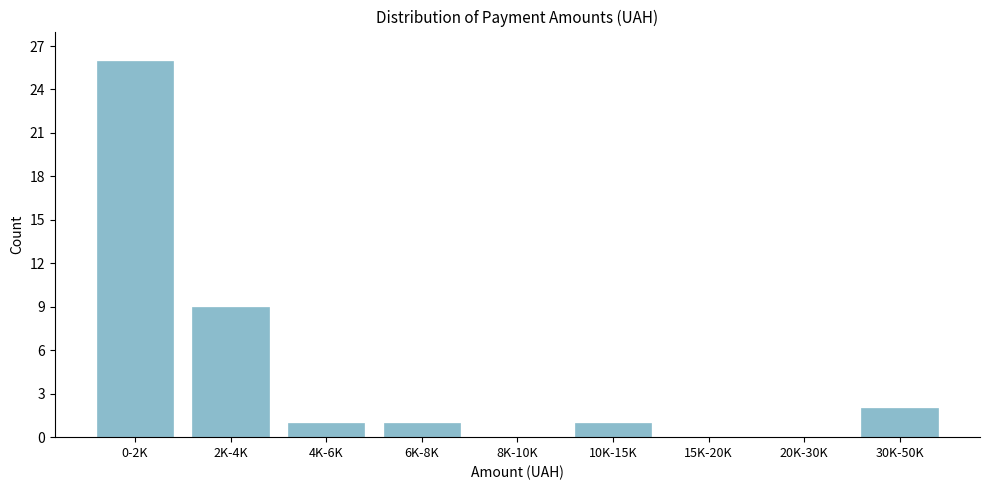

Reading right to left, list all the values displayed in this chart.

30K-50K=2	20K-30K=0	15K-20K=0	10K-15K=1	8K-10K=0	6K-8K=1	4K-6K=1	2K-4K=9	0-2K=26